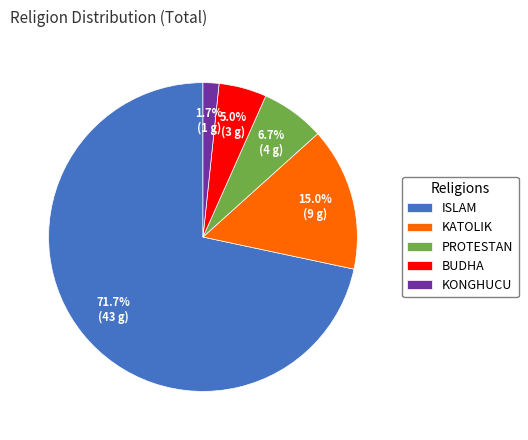

What percentage is the BUDHA slice, to the nearest percent?

5%